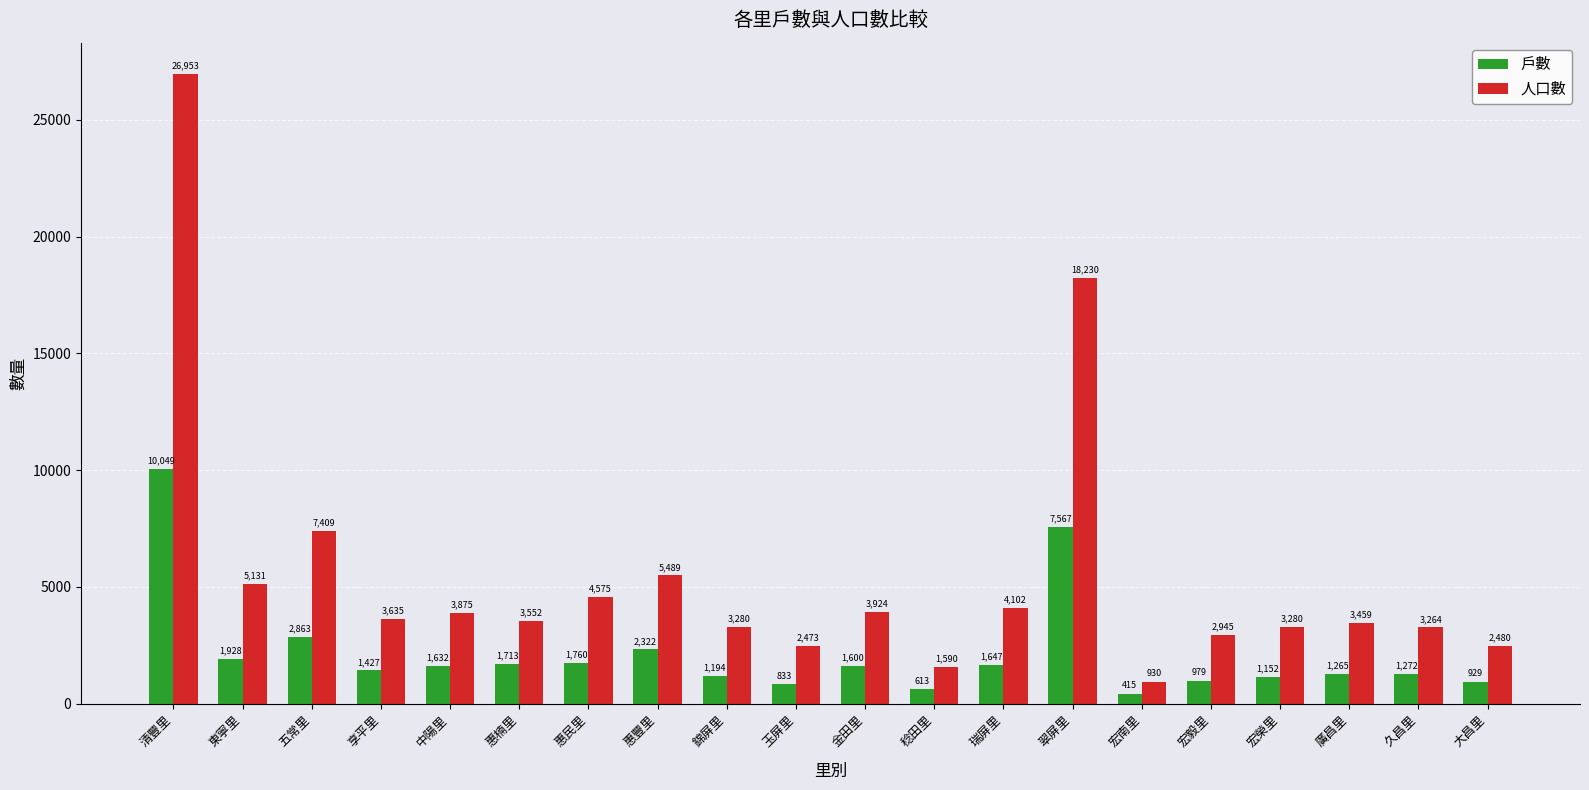

Reading left to right, extract all data points from this chart.

戶數: 10049	1928	2863	1427	1632	1713	1760	2322	1194	833	1600	613	1647	7567	415	979	1152	1265	1272	929
人口數: 26953	5131	7409	3635	3875	3552	4575	5489	3280	2473	3924	1590	4102	18230	930	2945	3280	3459	3264	2480